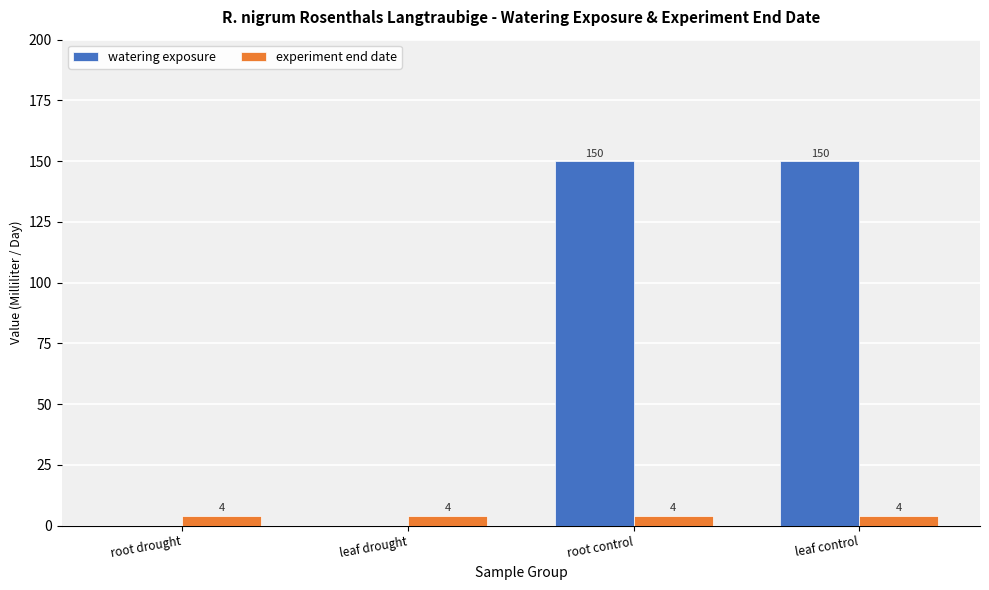

Are the bars horizontal?

No